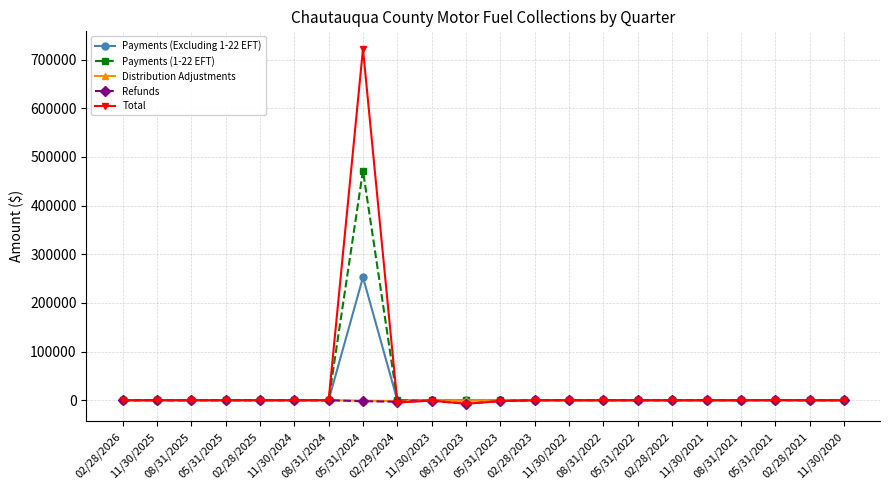

At which category is the sum across all series the highest?

05/31/2024